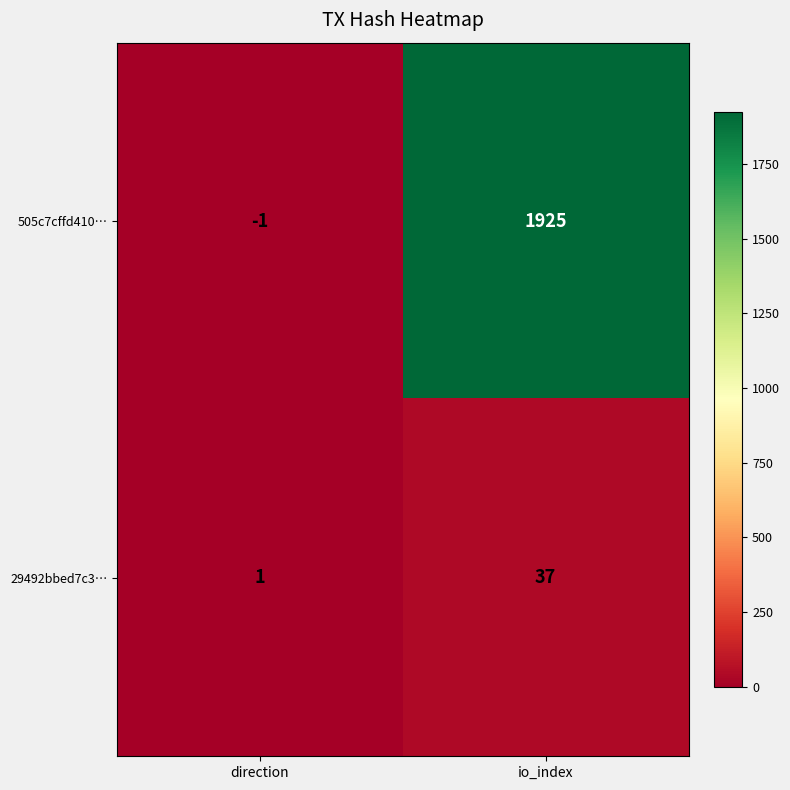

Which series has the largest total across all categories?

505c7cffd410…